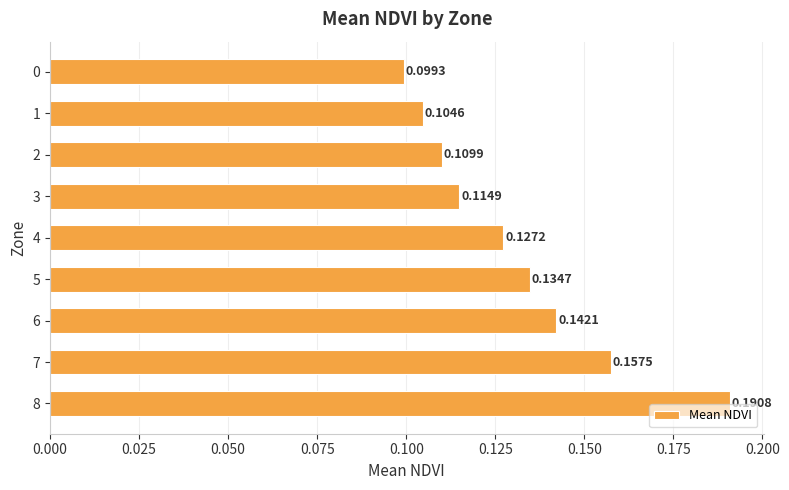

Are the bars horizontal?

Yes